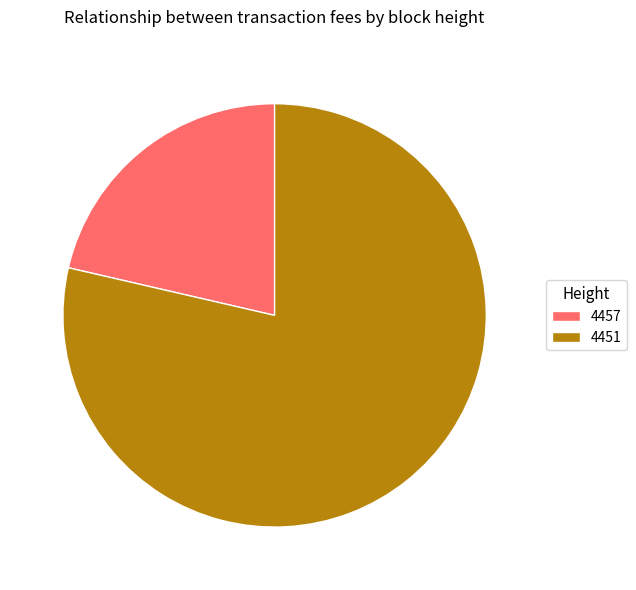

Which category has the smallest portion of the pie?

4457